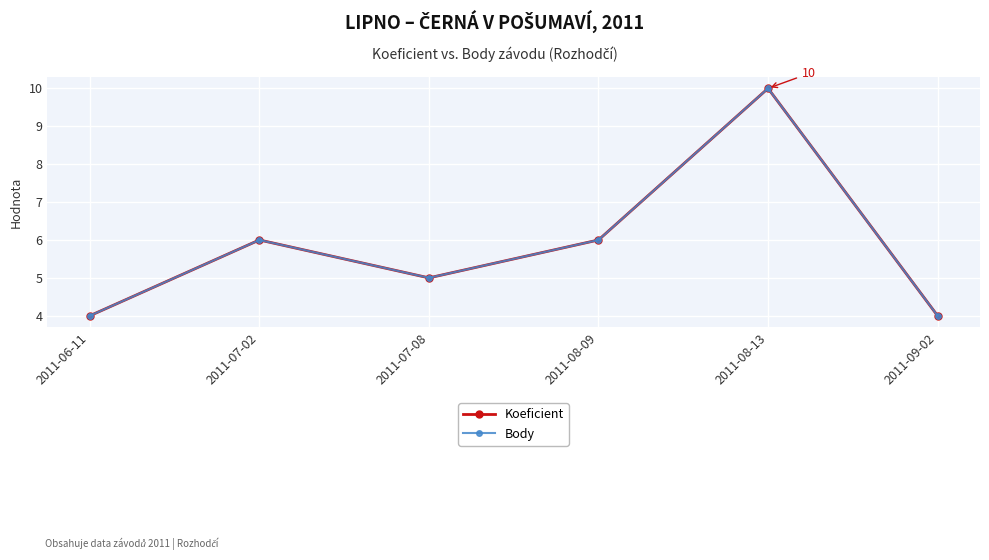

How many lines are shown in the chart?

2